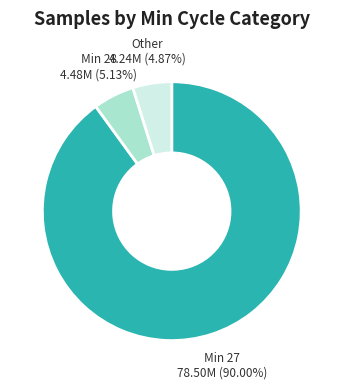

Does any single category account for the majority?

Yes